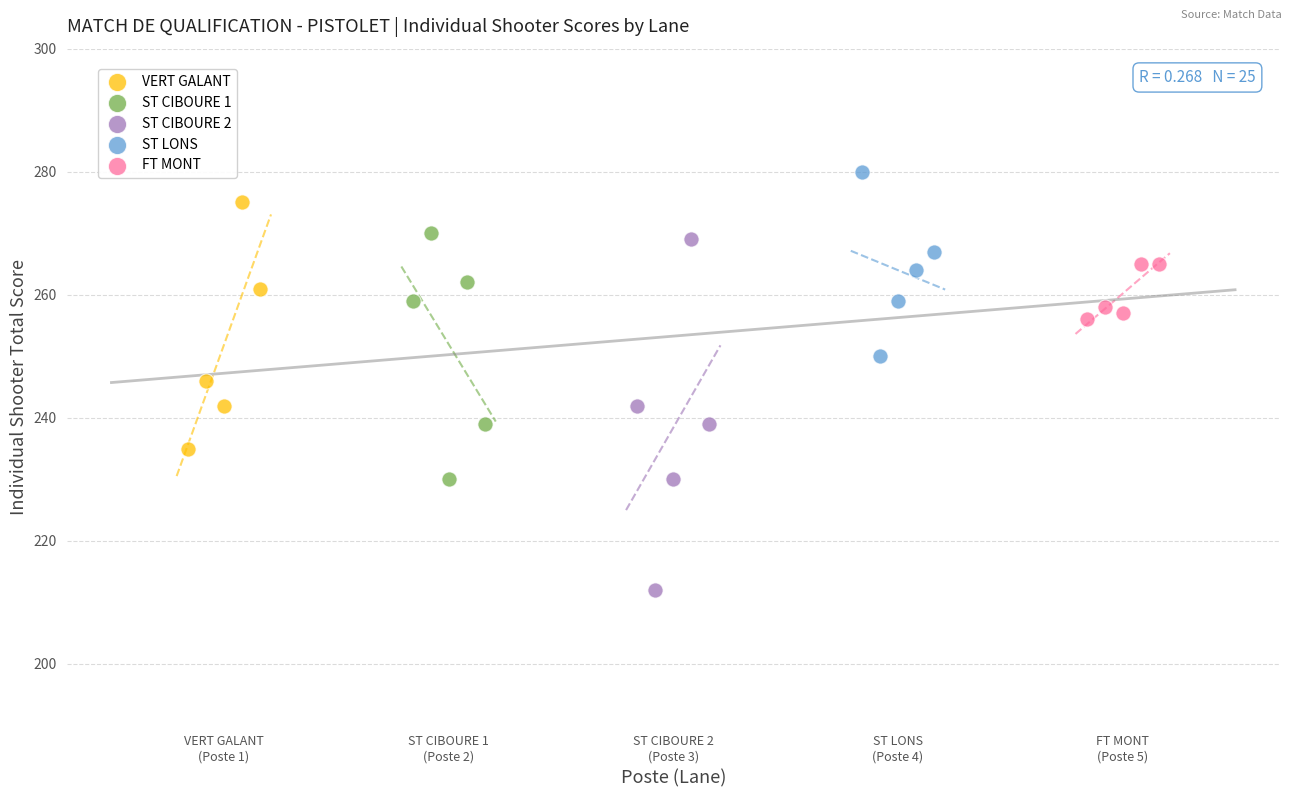

Which series contains the lowest Y value?

ST CIBOURE 2